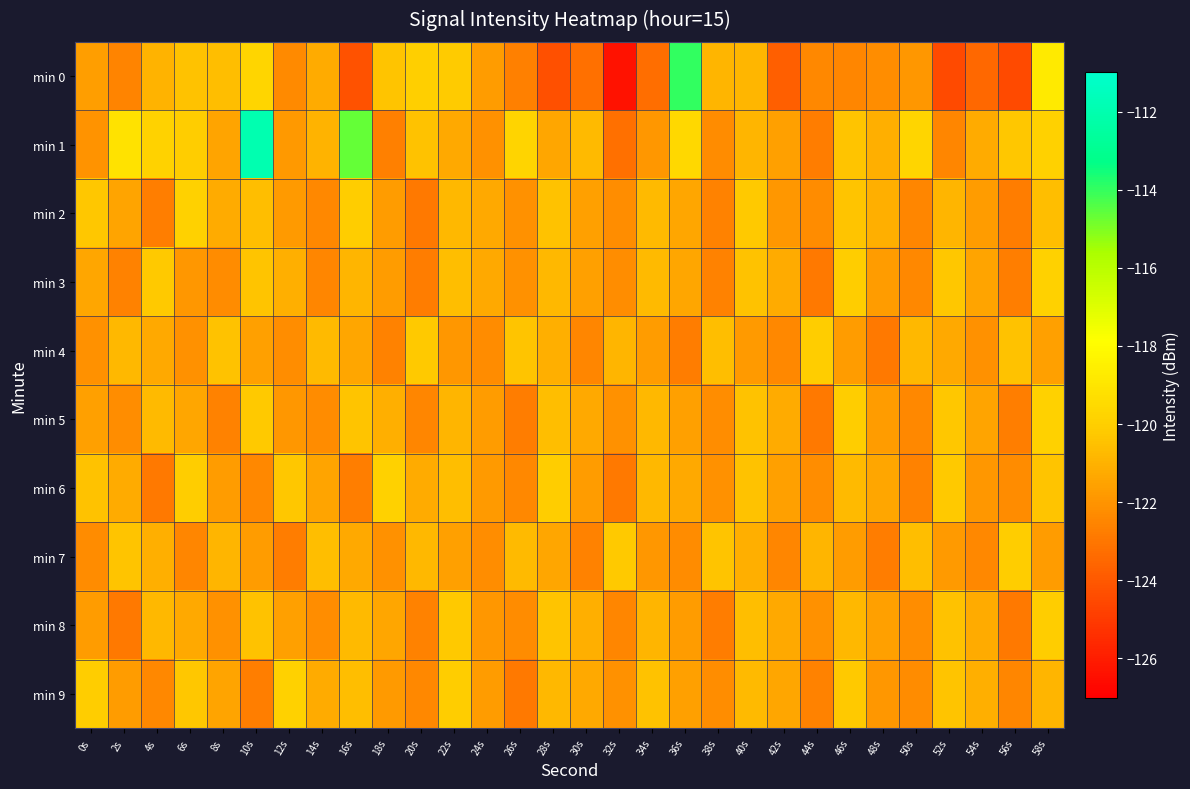

Reading left to right, what are all the values shown in this chart?

min 0: 0s=-121.7	2s=-122.5	4s=-121.0	6s=-120.5	8s=-120.6	10s=-119.7	12s=-122.4	14s=-121.2	16s=-124.2	18s=-120.4	20s=-119.9	22s=-120.2	24s=-121.7	26s=-122.7	28s=-124.3	30s=-123.2	32s=-126.4	34s=-123.3	36s=-114.0	38s=-120.9	40s=-120.8	42s=-123.8	44s=-122.4	46s=-122.5	48s=-122.2	50s=-121.9	52s=-124.5	54s=-123.5	56s=-124.5	58s=-118.8
min 1: 0s=-122.0	2s=-119.1	4s=-119.8	6s=-120.1	8s=-121.5	10s=-111.9	12s=-121.9	14s=-121.0	16s=-114.7	18s=-122.6	20s=-120.5	22s=-121.3	24s=-122.1	26s=-119.8	28s=-121.4	30s=-120.7	32s=-123.2	34s=-121.9	36s=-119.6	38s=-122.3	40s=-120.9	42s=-121.6	44s=-122.8	46s=-120.4	48s=-121.1	50s=-119.7	52s=-122.5	54s=-121.2	56s=-120.3	58s=-119.9
min 2: 0s=-120.3	2s=-121.5	4s=-122.7	6s=-119.9	8s=-121.2	10s=-120.6	12s=-121.8	14s=-122.4	16s=-120.1	18s=-121.7	20s=-122.9	22s=-120.8	24s=-121.3	26s=-122.1	28s=-120.5	30s=-121.6	32s=-122.2	34s=-120.7	36s=-121.4	38s=-122.6	40s=-120.2	42s=-121.9	44s=-122.3	46s=-120.4	48s=-121.1	50s=-122.5	52s=-120.9	54s=-121.7	56s=-122.8	58s=-120.6
min 3: 0s=-121.4	2s=-122.6	4s=-120.2	6s=-121.9	8s=-122.3	10s=-120.4	12s=-121.1	14s=-122.5	16s=-120.9	18s=-121.7	20s=-122.8	22s=-120.6	24s=-121.3	26s=-122.1	28s=-120.8	30s=-121.6	32s=-122.2	34s=-120.7	36s=-121.4	38s=-122.6	40s=-120.5	42s=-121.2	44s=-122.9	46s=-120.1	48s=-121.7	50s=-122.4	52s=-120.3	54s=-121.5	56s=-122.7	58s=-119.9
min 4: 0s=-122.1	2s=-120.8	4s=-121.3	6s=-122.1	8s=-120.5	10s=-121.6	12s=-122.2	14s=-120.7	16s=-121.4	18s=-122.6	20s=-120.2	22s=-121.9	24s=-122.3	26s=-120.4	28s=-121.1	30s=-122.5	32s=-120.9	34s=-121.7	36s=-122.8	38s=-120.6	40s=-121.8	42s=-122.4	44s=-120.1	46s=-121.7	48s=-122.9	50s=-120.8	52s=-121.3	54s=-122.1	56s=-120.5	58s=-121.6
min 5: 0s=-121.6	2s=-122.2	4s=-120.7	6s=-121.4	8s=-122.6	10s=-120.2	12s=-121.9	14s=-122.3	16s=-120.4	18s=-121.1	20s=-122.5	22s=-120.9	24s=-121.7	26s=-122.8	28s=-120.6	30s=-121.3	32s=-122.1	34s=-120.8	36s=-121.6	38s=-122.2	40s=-120.5	42s=-121.2	44s=-122.9	46s=-120.1	48s=-121.7	50s=-122.4	52s=-120.3	54s=-121.5	56s=-122.7	58s=-119.9
min 6: 0s=-120.5	2s=-121.2	4s=-122.9	6s=-120.1	8s=-121.7	10s=-122.4	12s=-120.3	14s=-121.5	16s=-122.7	18s=-119.9	20s=-121.2	22s=-120.6	24s=-121.8	26s=-122.4	28s=-120.1	30s=-121.7	32s=-122.9	34s=-120.8	36s=-121.3	38s=-122.1	40s=-120.5	42s=-121.6	44s=-122.2	46s=-120.7	48s=-121.4	50s=-122.6	52s=-120.2	54s=-121.9	56s=-122.3	58s=-120.4
min 7: 0s=-122.3	2s=-120.4	4s=-121.1	6s=-122.5	8s=-120.9	10s=-121.7	12s=-122.8	14s=-120.6	16s=-121.3	18s=-122.1	20s=-120.8	22s=-121.6	24s=-122.2	26s=-120.7	28s=-121.4	30s=-122.6	32s=-120.2	34s=-121.9	36s=-122.3	38s=-120.4	40s=-121.1	42s=-122.5	44s=-120.9	46s=-121.7	48s=-122.8	50s=-120.6	52s=-121.8	54s=-122.4	56s=-120.1	58s=-121.7
min 8: 0s=-121.7	2s=-122.9	4s=-120.8	6s=-121.3	8s=-122.1	10s=-120.5	12s=-121.6	14s=-122.2	16s=-120.7	18s=-121.4	20s=-122.6	22s=-120.2	24s=-121.9	26s=-122.3	28s=-120.4	30s=-121.1	32s=-122.5	34s=-120.9	36s=-121.7	38s=-122.8	40s=-120.6	42s=-121.3	44s=-122.1	46s=-120.8	48s=-121.6	50s=-122.2	52s=-120.5	54s=-121.2	56s=-122.9	58s=-120.1
min 9: 0s=-120.1	2s=-121.7	4s=-122.4	6s=-120.3	8s=-121.5	10s=-122.7	12s=-119.9	14s=-121.2	16s=-120.6	18s=-121.8	20s=-122.4	22s=-120.1	24s=-121.7	26s=-122.9	28s=-120.8	30s=-121.3	32s=-122.1	34s=-120.5	36s=-121.6	38s=-122.2	40s=-120.7	42s=-121.4	44s=-122.6	46s=-120.2	48s=-121.9	50s=-122.3	52s=-120.4	54s=-121.1	56s=-122.5	58s=-120.9